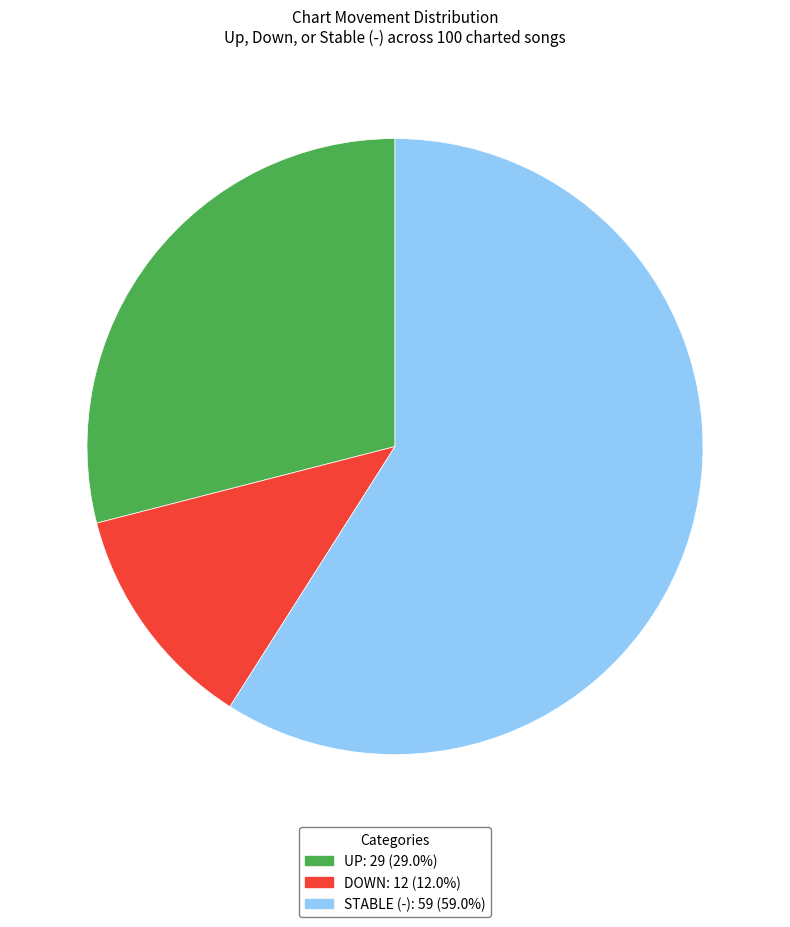

Does any single category account for the majority?

Yes